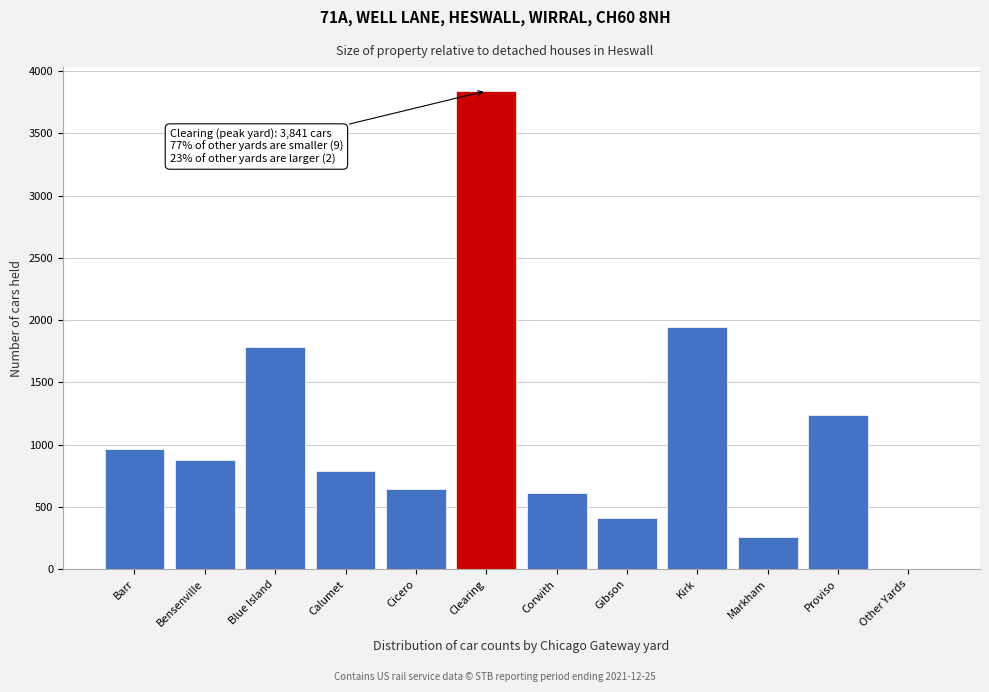

Reading left to right, transcribe all the data shown in this chart.

Barr=967	Bensenville=878	Blue Island=1784	Calumet=786	Cicero=642	Clearing=3841	Corwith=614	Gibson=408	Kirk=1944	Markham=259	Proviso=1235	Other Yards=0